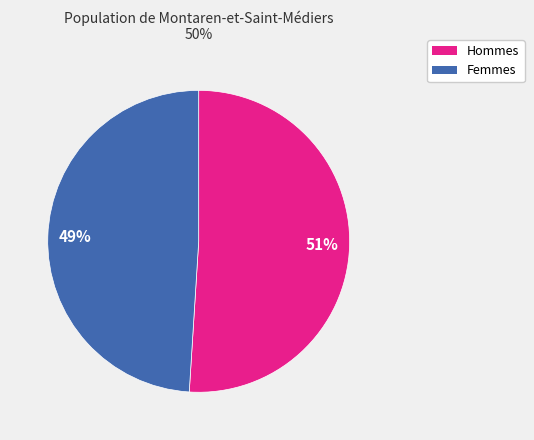

How many slices are in this pie chart?

2